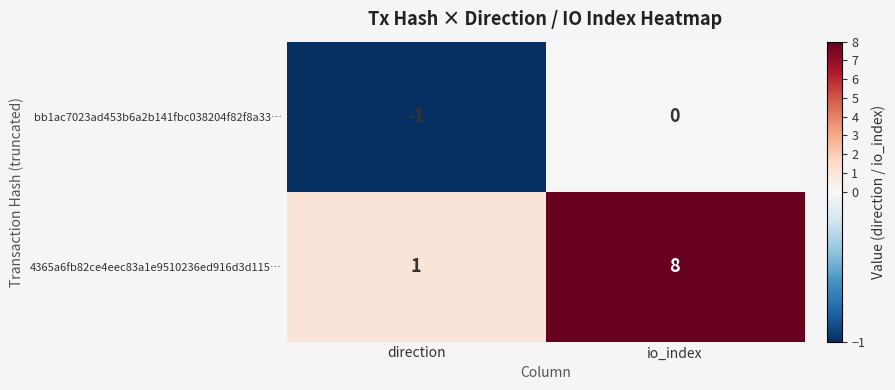

Is it true that 4365a6fb82ce4eec83a1e9510236ed916d3d115… equals 3 at io_index?

False